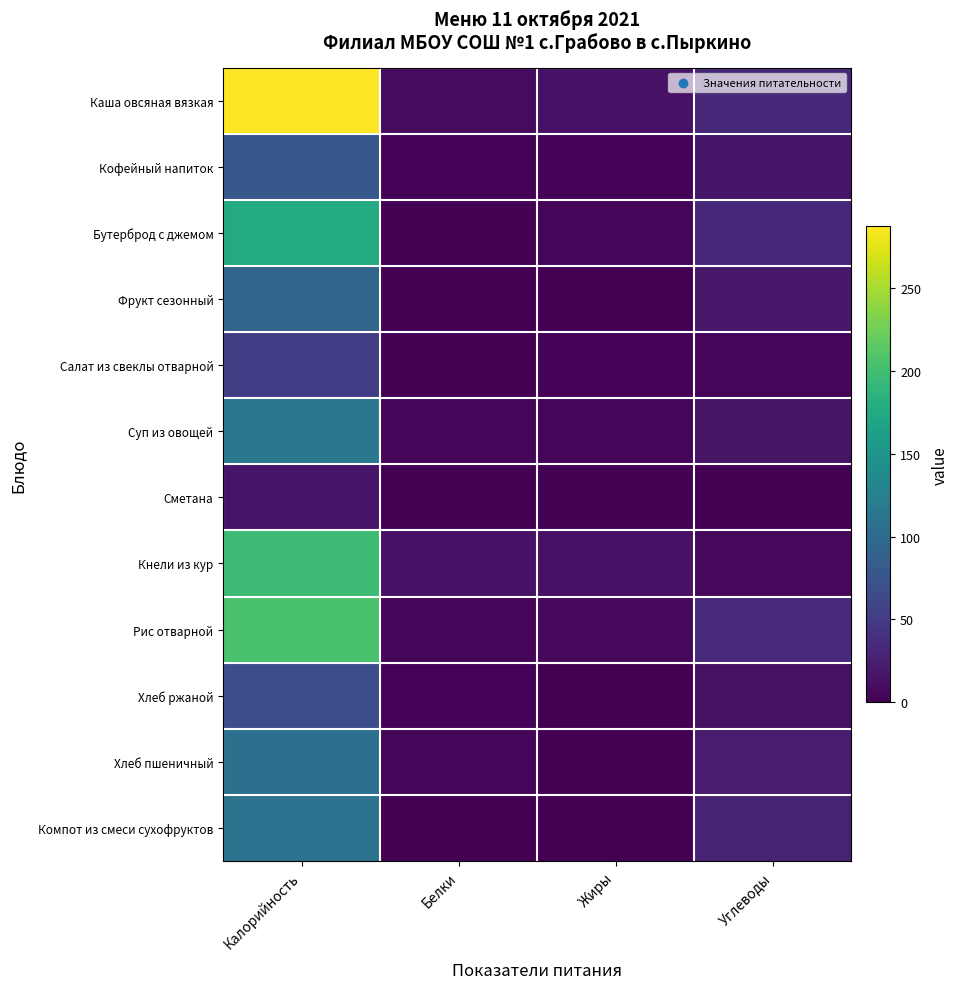

Reading left to right, what are all the values shown in this chart?

Каша овсяная вязкая: Калорийность=287.4	Белки=8.6	Жиры=14.1	Углеводы=31.5
Кофейный напиток: Калорийность=79.0	Белки=3.2	Жиры=2.7	Углеводы=15.9
Бутерброд с джемом: Калорийность=176.0	Белки=1.7	Жиры=4.3	Углеводы=32.6
Фрукт сезонный: Калорийность=94.0	Белки=0.8	Жиры=0.8	Углеводы=19.6
Салат из свеклы отварной: Калорийность=53.4	Белки=0.9	Жиры=3.3	Углеводы=5.0
Суп из овощей: Калорийность=115.5	Белки=3.7	Жиры=4.4	Углеводы=15.3
Сметана: Калорийность=16.2	Белки=0.3	Жиры=1.5	Углеводы=0.4
Кнели из кур: Калорийность=196.6	Белки=13.8	Жиры=14.1	Углеводы=5.9
Рис отварной: Калорийность=204.6	Белки=3.7	Жиры=6.1	Углеводы=33.8
Хлеб ржаной: Калорийность=69.6	Белки=2.6	Жиры=0.5	Углеводы=13.4
Хлеб пшеничный: Калорийность=105.8	Белки=3.4	Жиры=0.4	Углеводы=22.1
Компот из смеси сухофруктов: Калорийность=110.0	Белки=0.5	Жиры=0.0	Углеводы=27.0